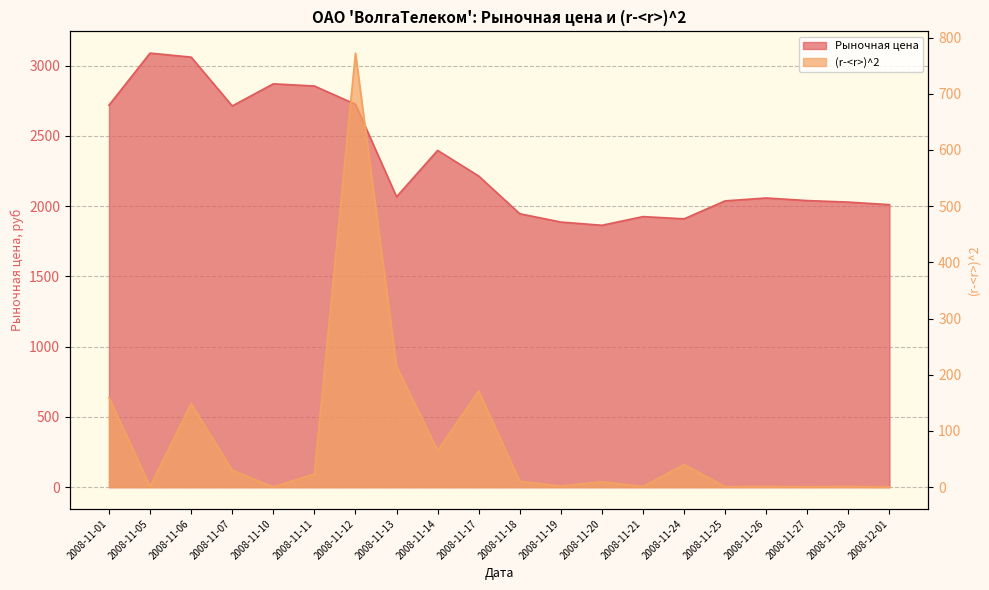

At 2008-11-28, list the series in order from smallest to largest.

(r-<r>)^2, Рыночная цена